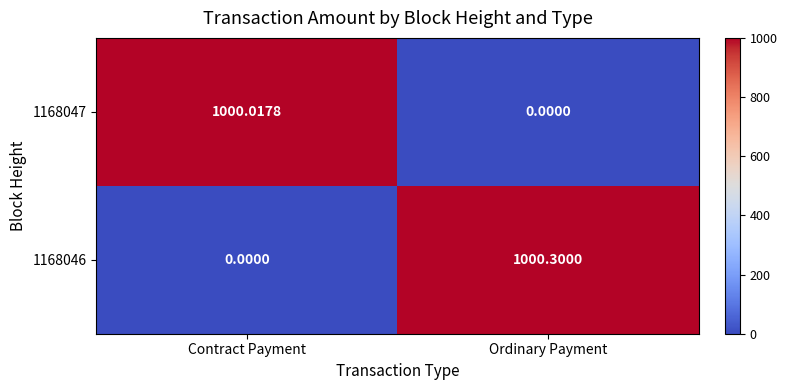

At which category does the chart reach its peak across all series?

Ordinary Payment